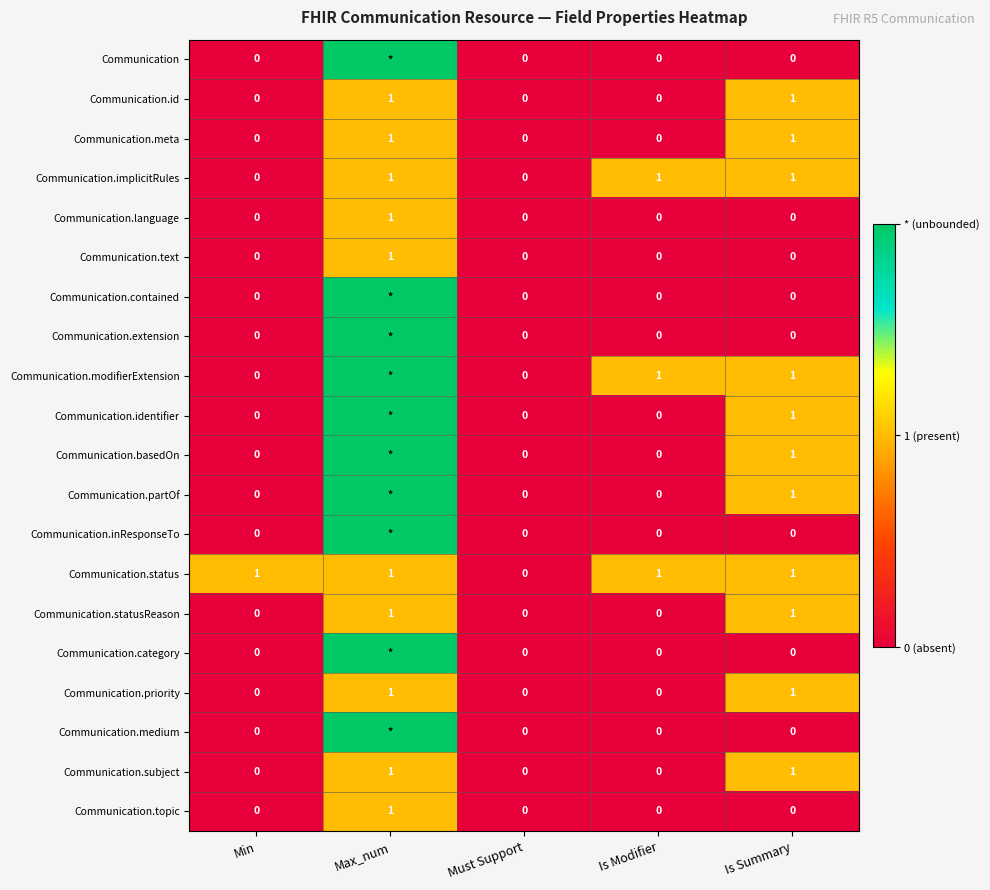

What is the sum of all Communication.implicitRules values?

3